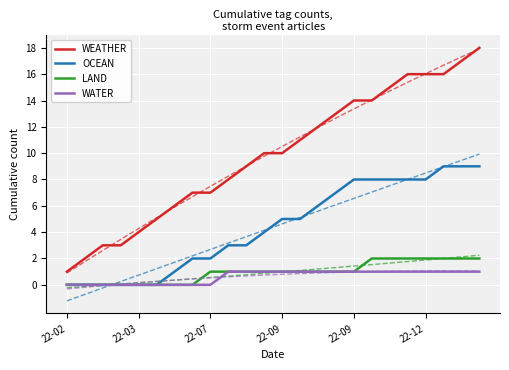

What is the difference between the OCEAN values at 22 and 18?

1